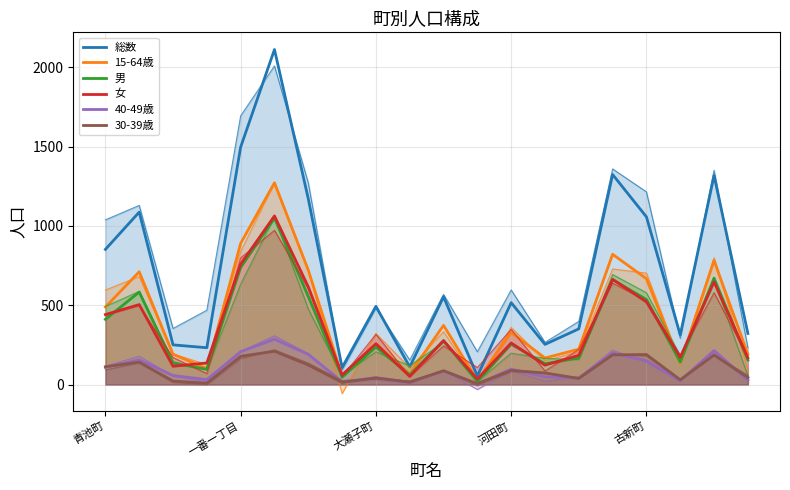

At 10, list the series in order from largest to smallest.

総数, 15-64歳, 男, 女, 30-39歳, 40-49歳